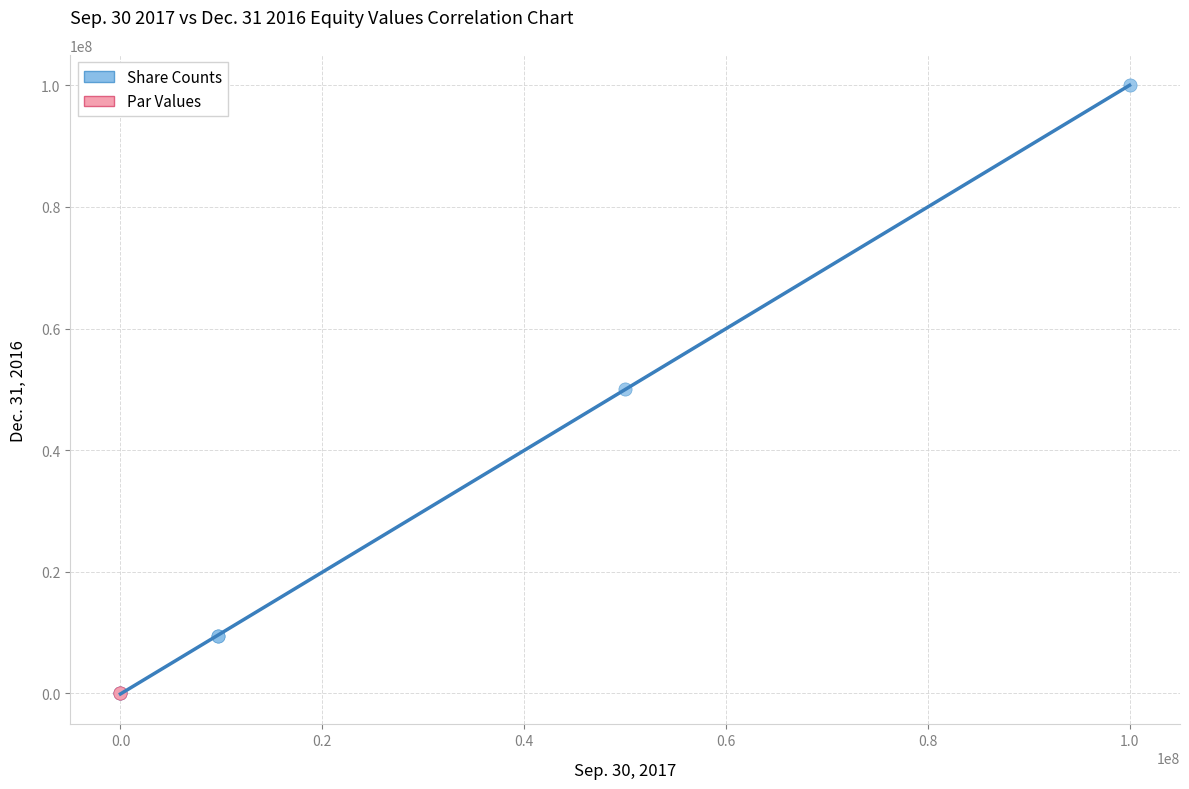

Which series contains the highest Y value?

Share Counts